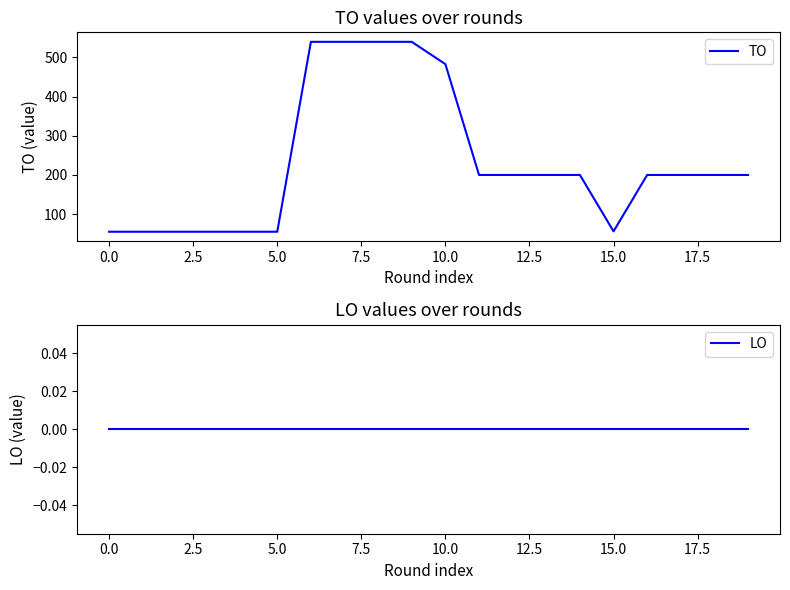

What is the difference between the highest and lowest values at 12?

200